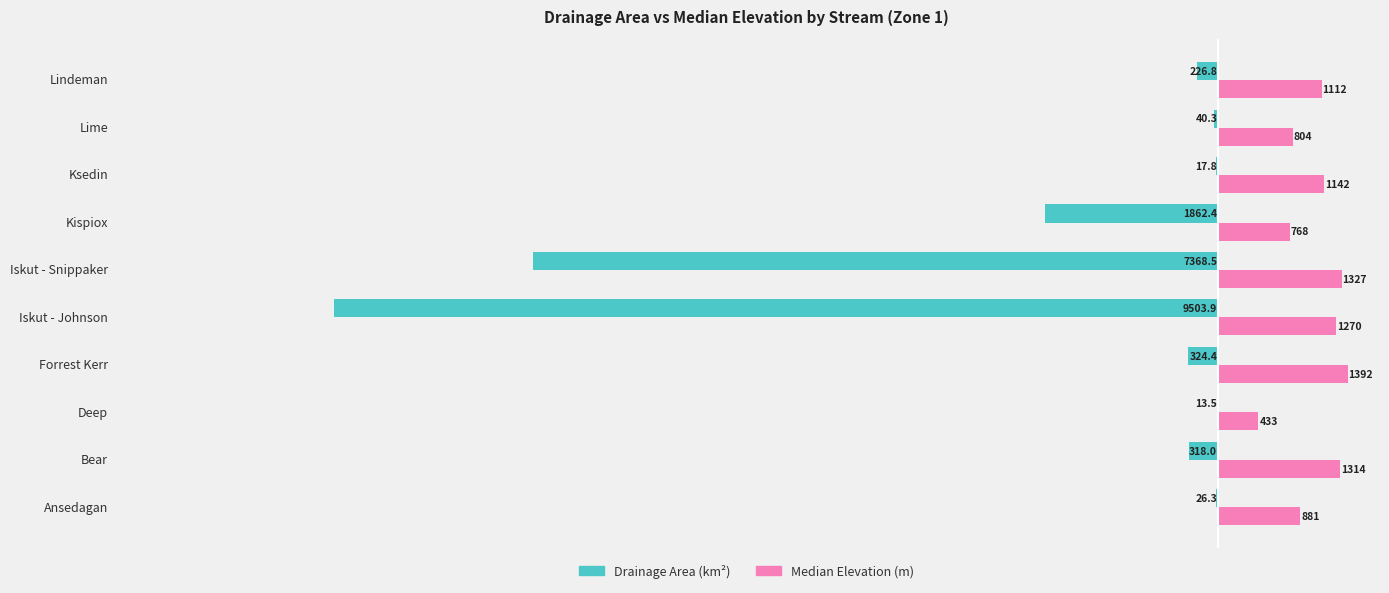

Is it true that Drainage Area (km²) equals -3694.1 at Iskut - Snippaker?

False